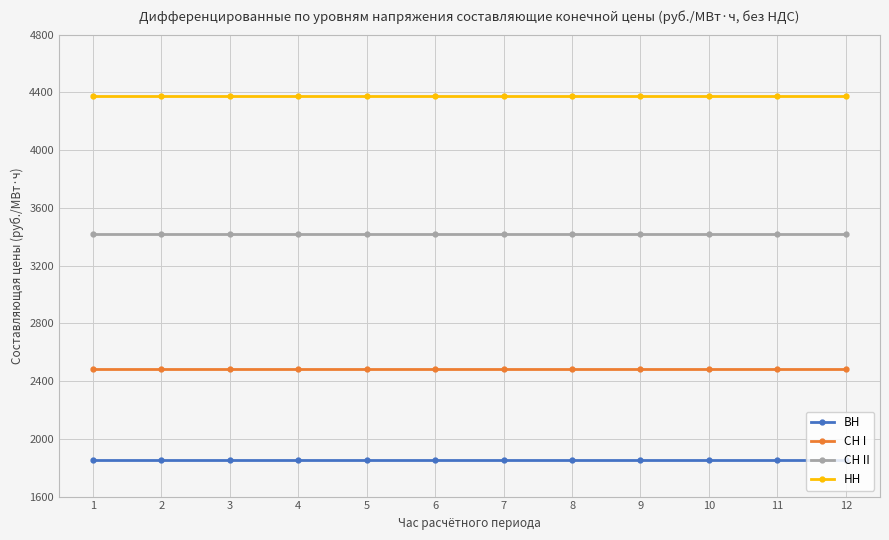

What is the average value of the ВН series?

1853.2